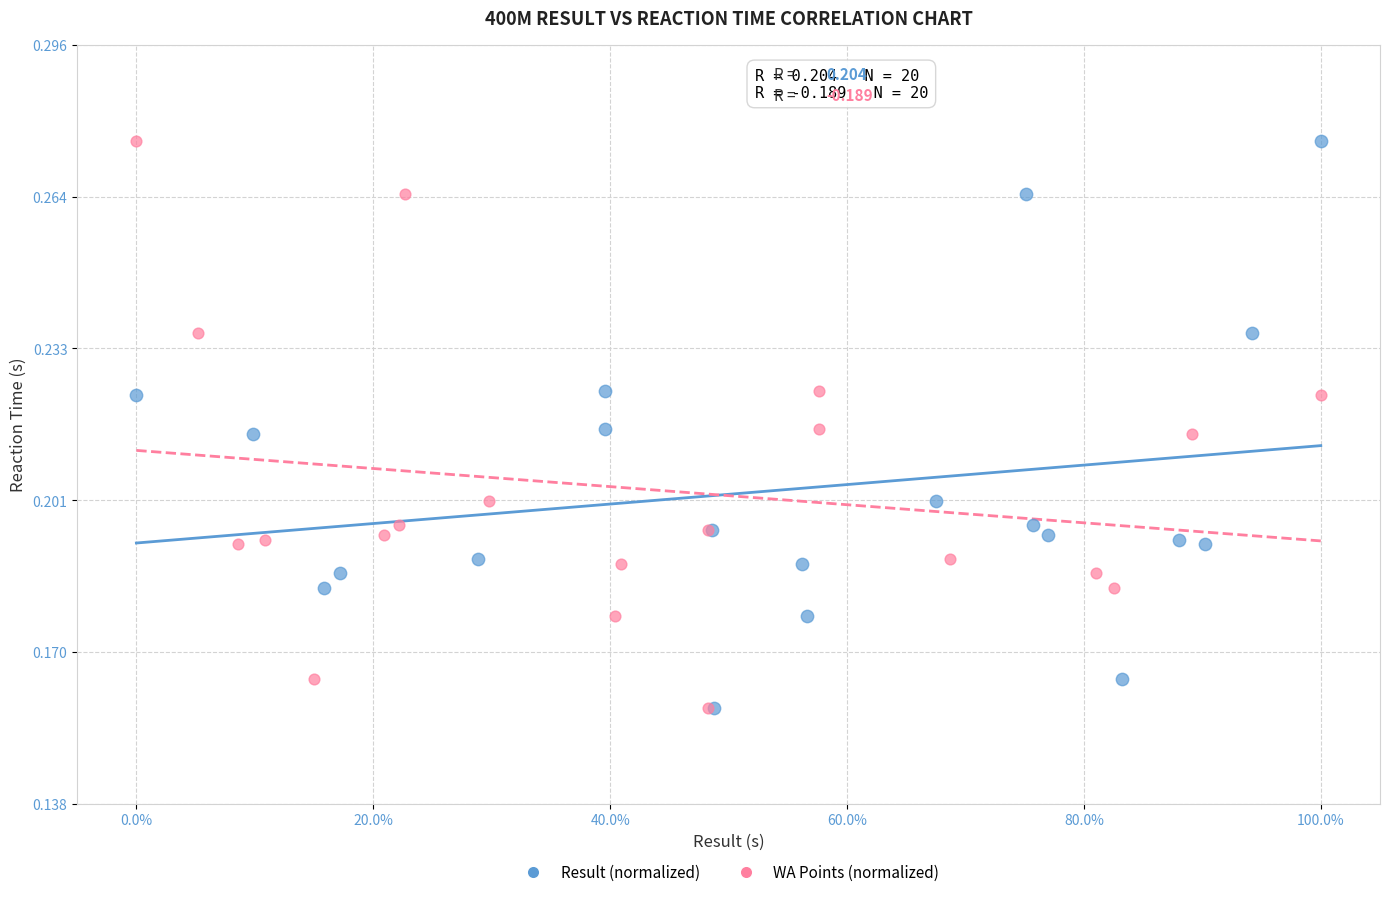

What are all the series names shown in the legend?

Result (normalized), WA Points (normalized)